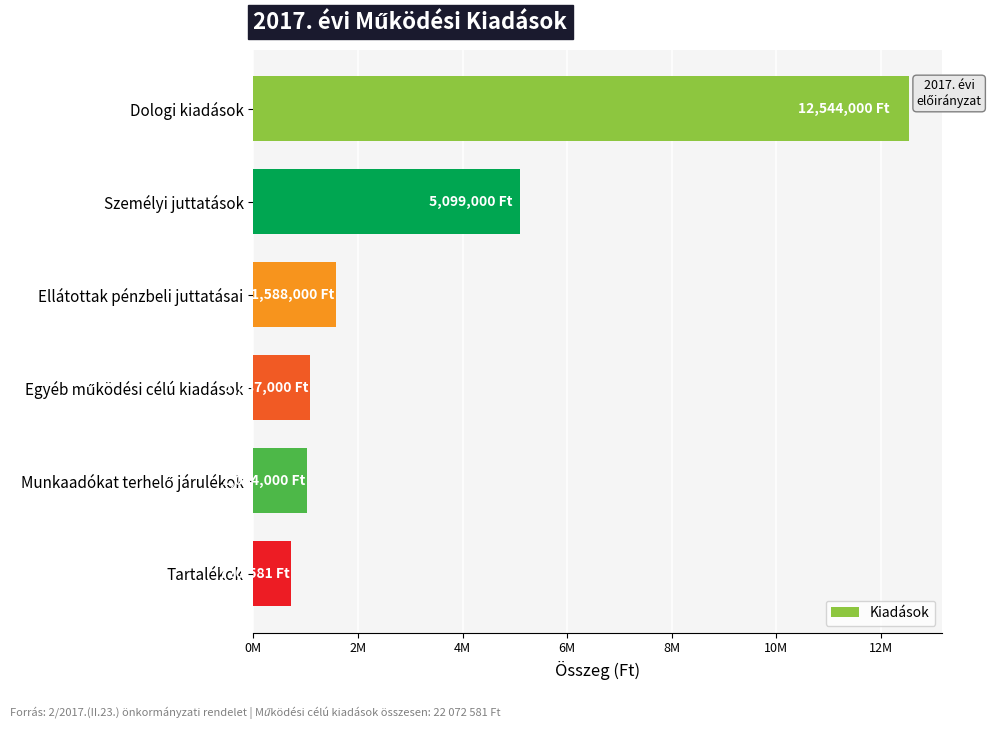

Does the chart contain any negative values?

No